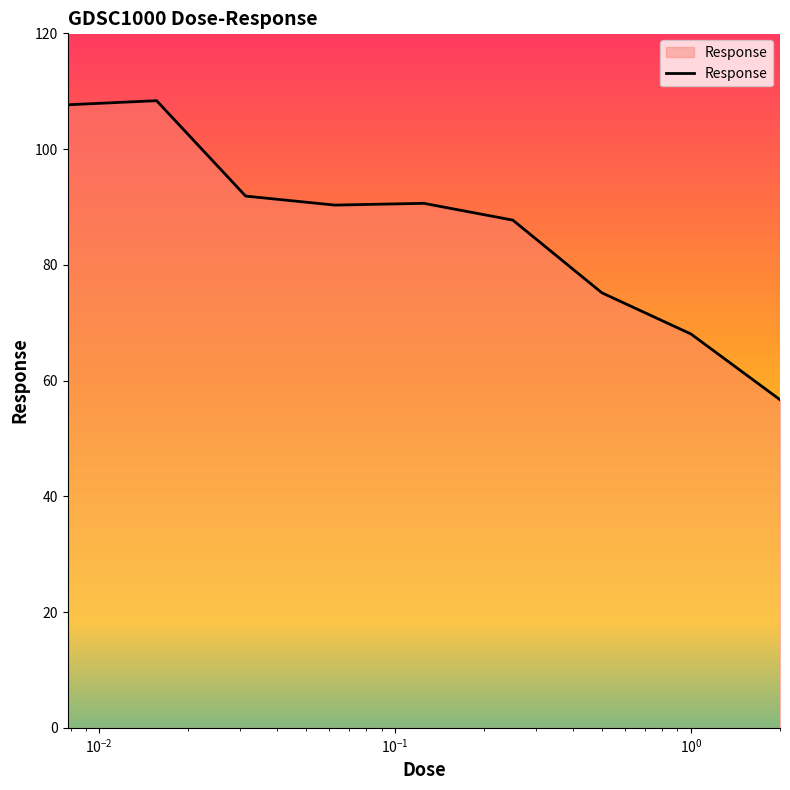

What is the smallest value displayed?

56.7